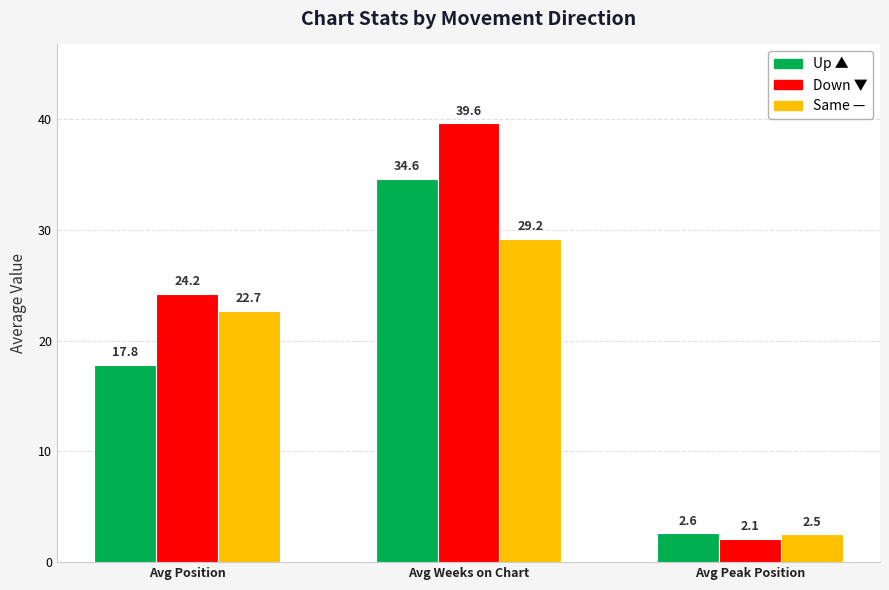

What is the difference between the highest and lowest values at Avg Weeks on Chart?

10.4